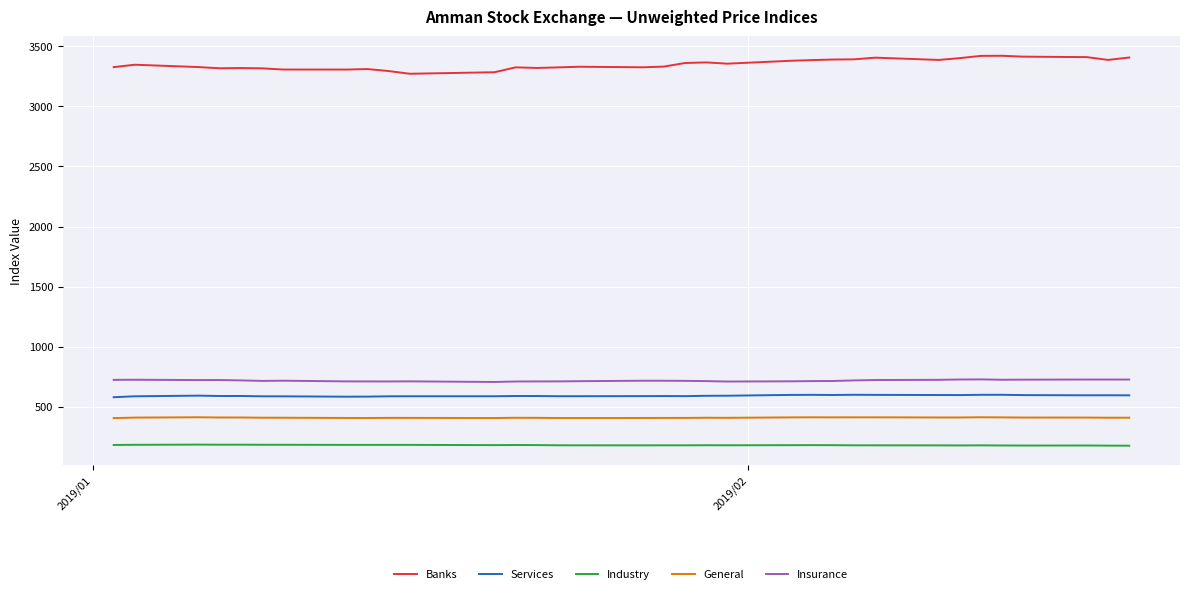

What is the minimum value shown in the chart?

175.6